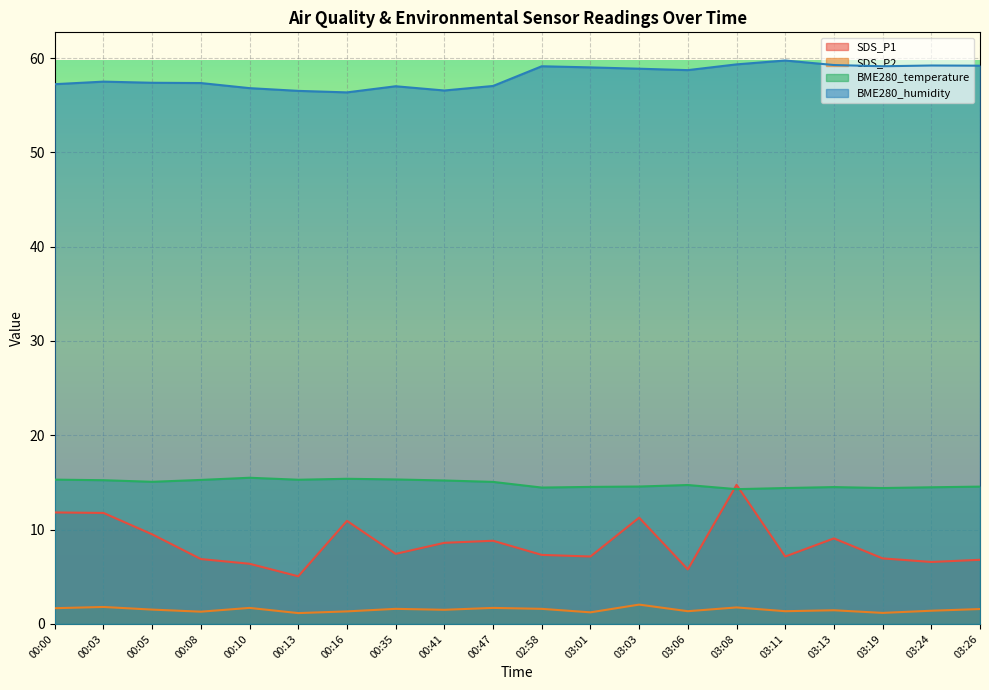

What is the label of the 1st point from the left?

00:00